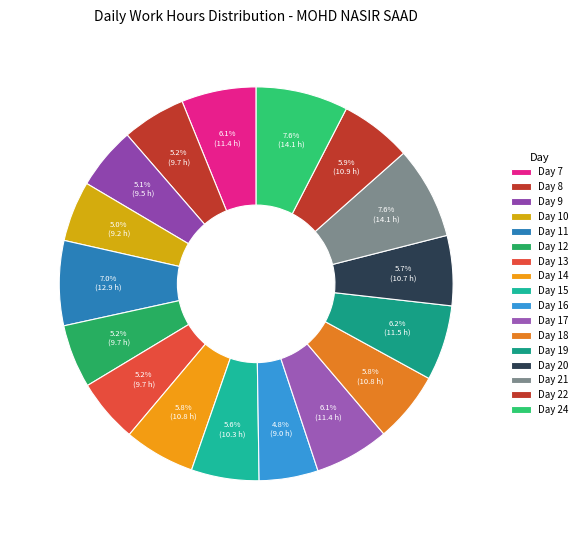

To the nearest percent, what is the combined percentage of Day 15 and Day 20?

11%